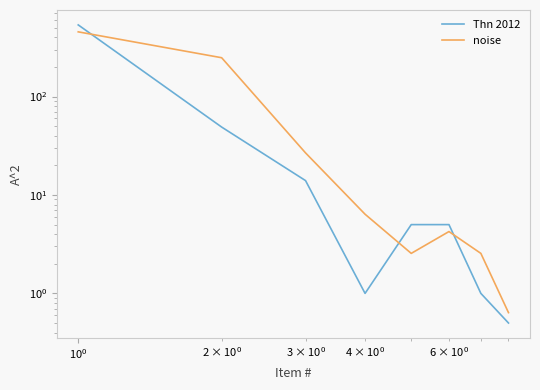

List the series in order of their peak value, lowest first.

noise, Thn 2012